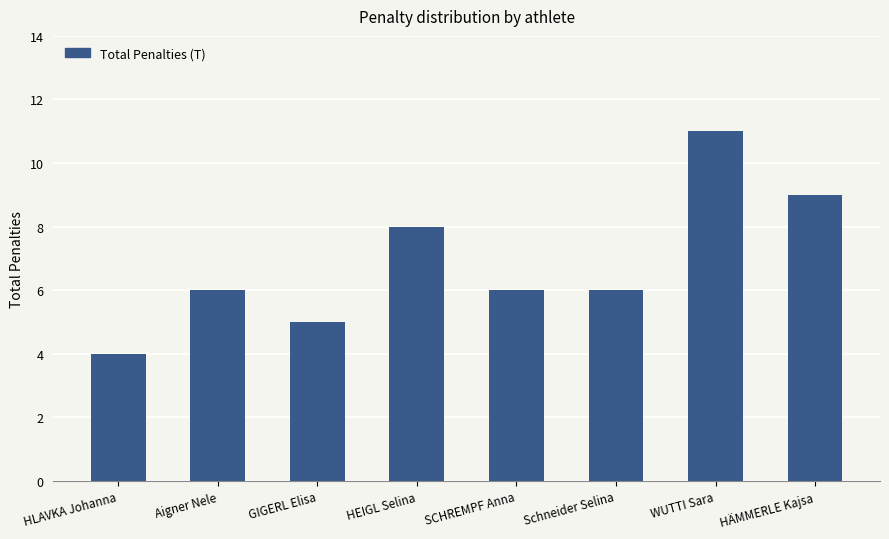

Is it true that the value at SCHREMPF Anna is 6?

True